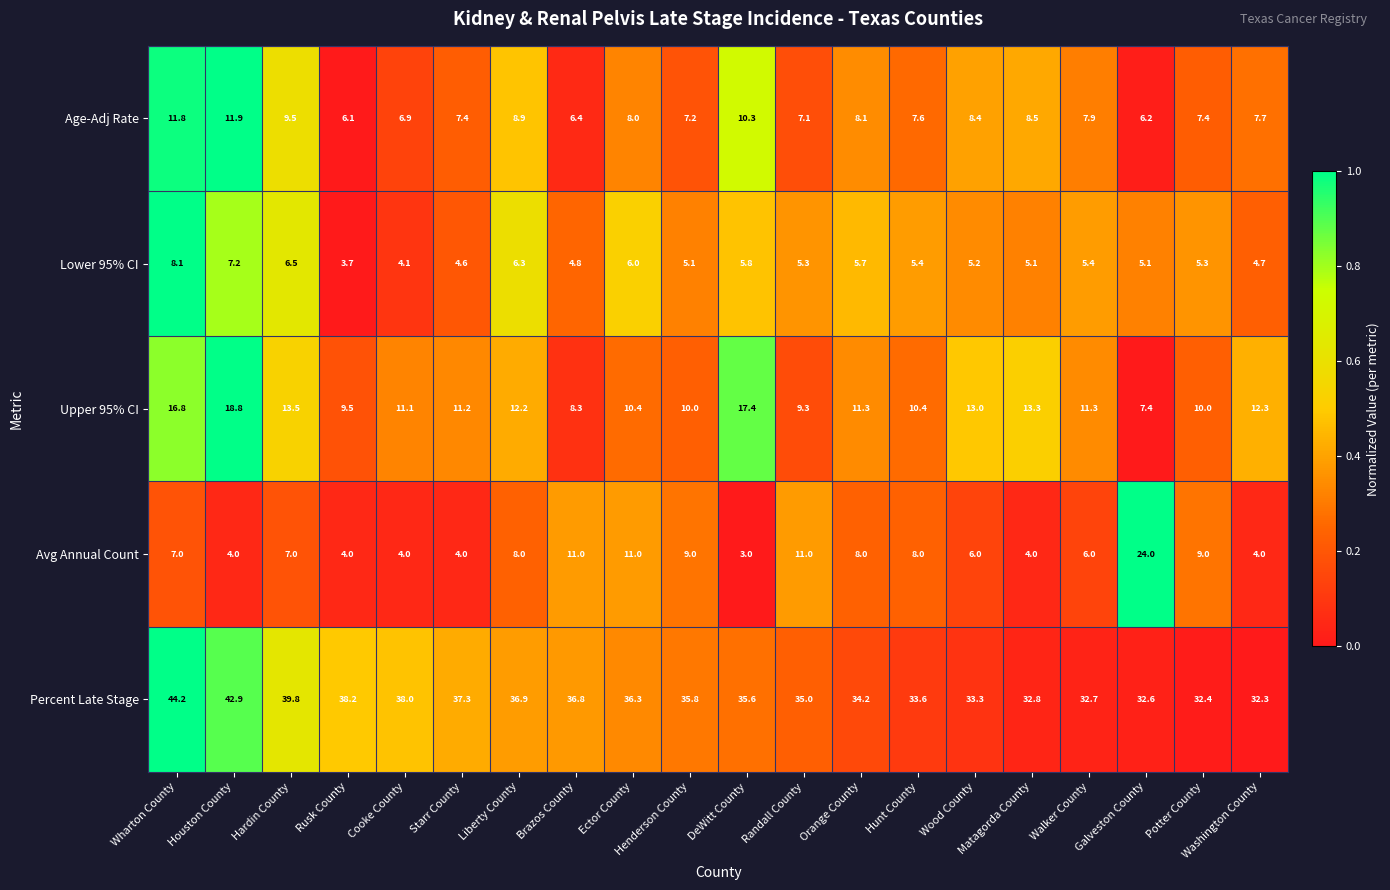

What is the total value across all series at Randall County?

67.7